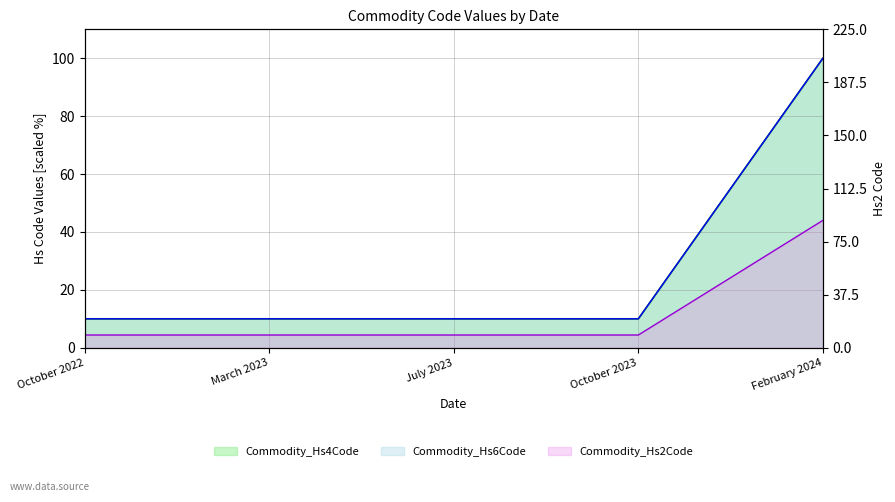

What is the smallest value displayed?

9.0